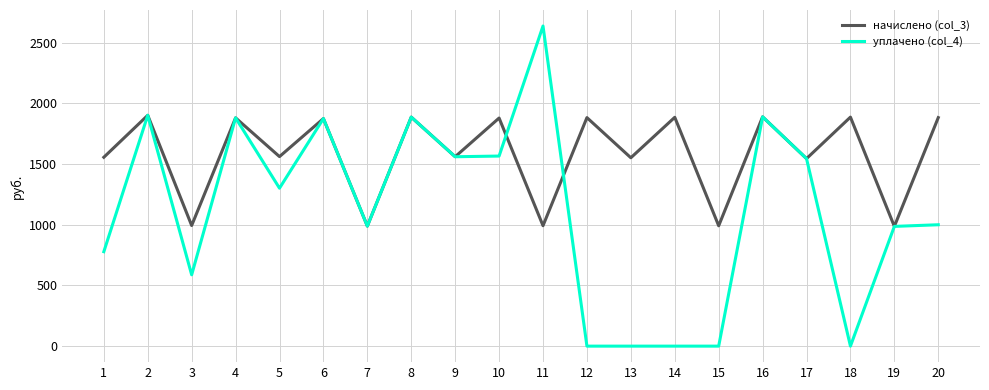

Rank the series by their maximum value, from highest to lowest.

уплачено (col_4), начислено (col_3)